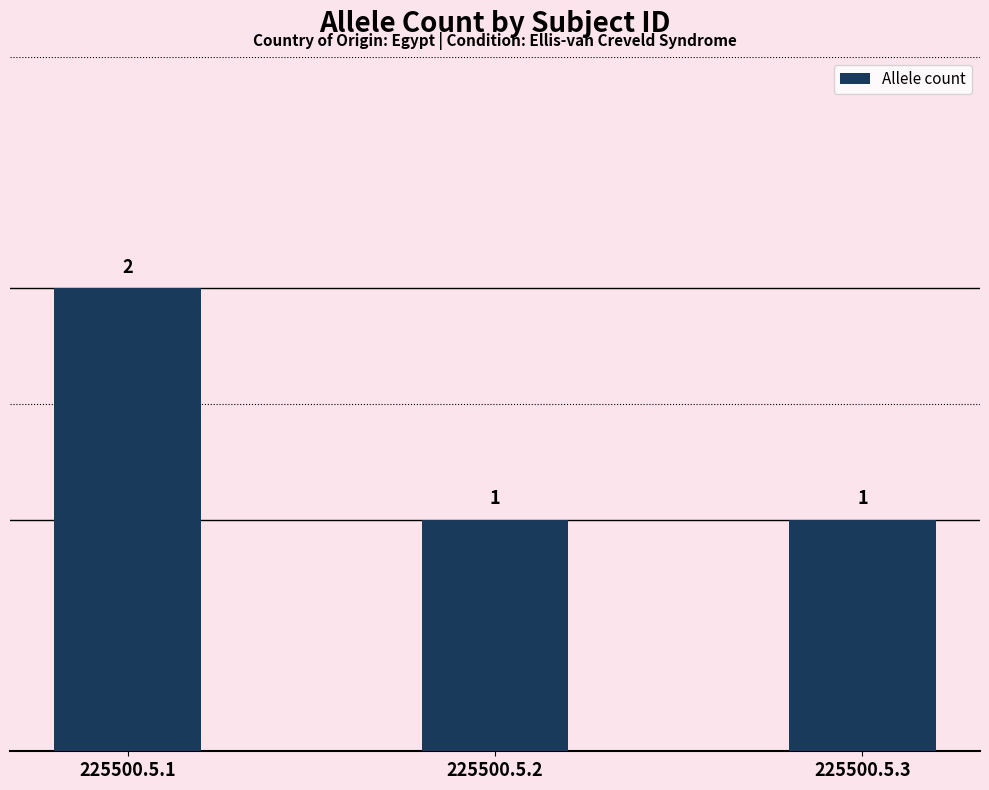

The value at 225500.5.2 is 1. True or false?

True